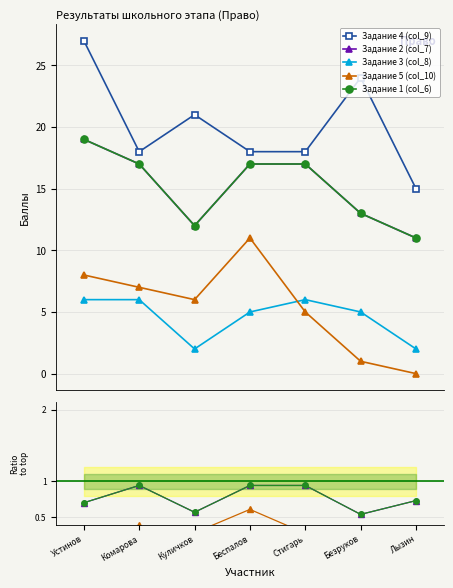

What is the greatest value displayed?

27